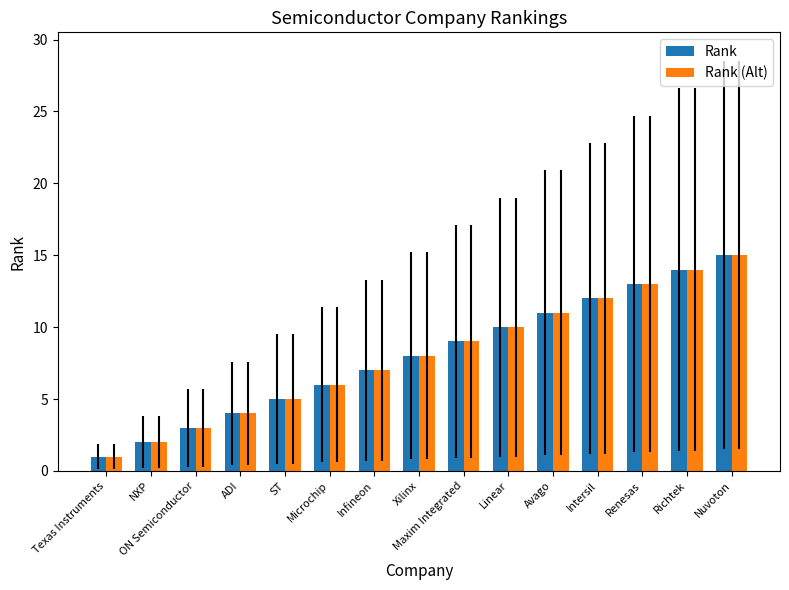

What is the average value of the Rank (Alt) series?

8